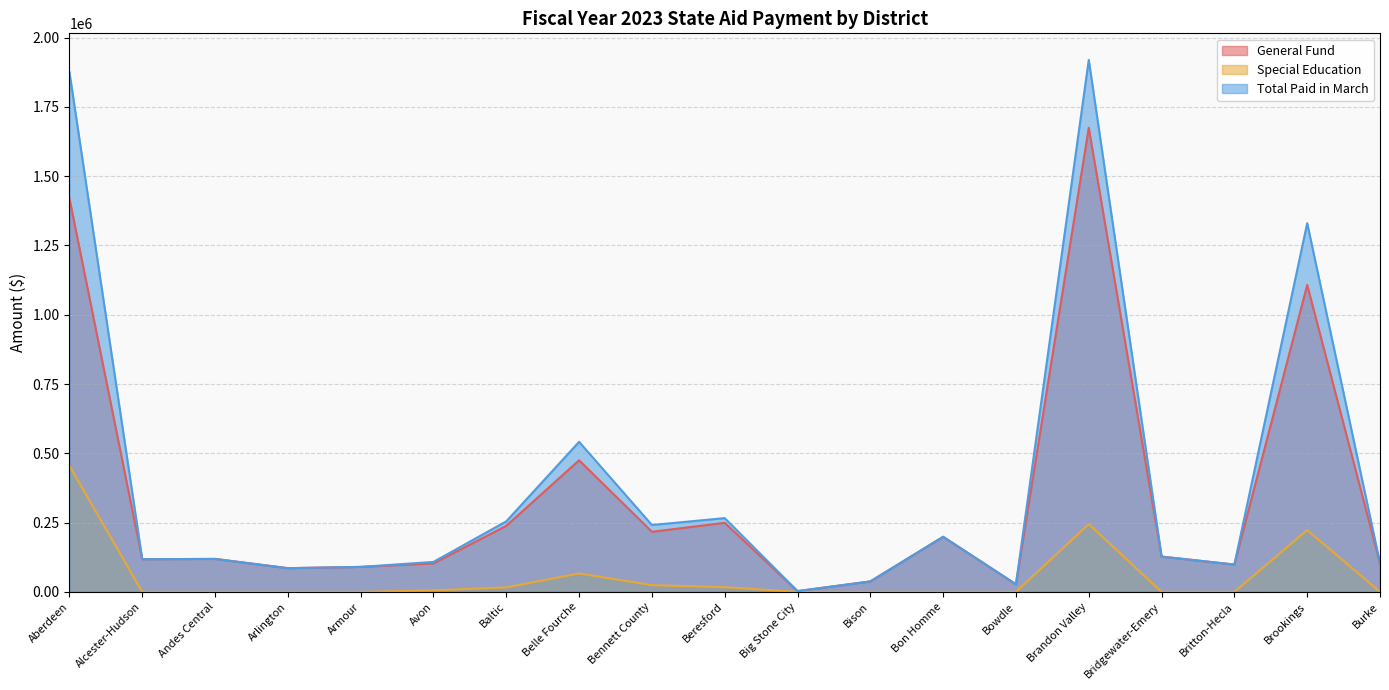

How many data points in General Fund are above 118925?

9